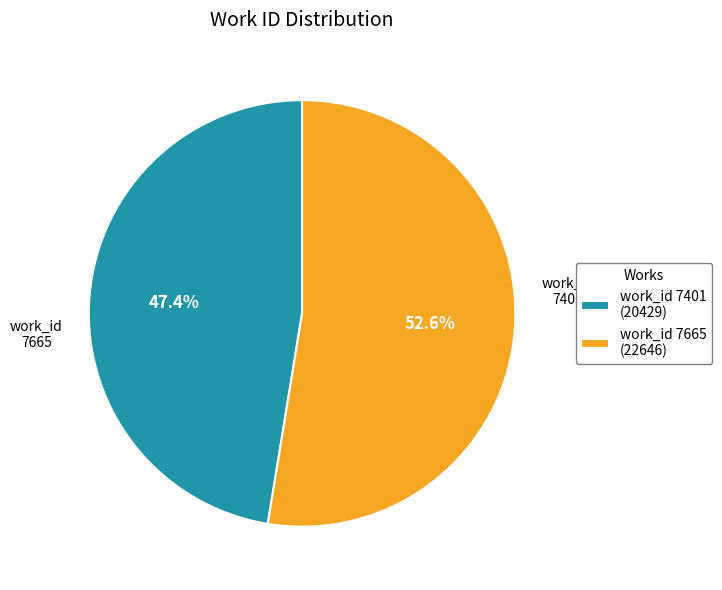

Is there a majority slice in this chart?

Yes